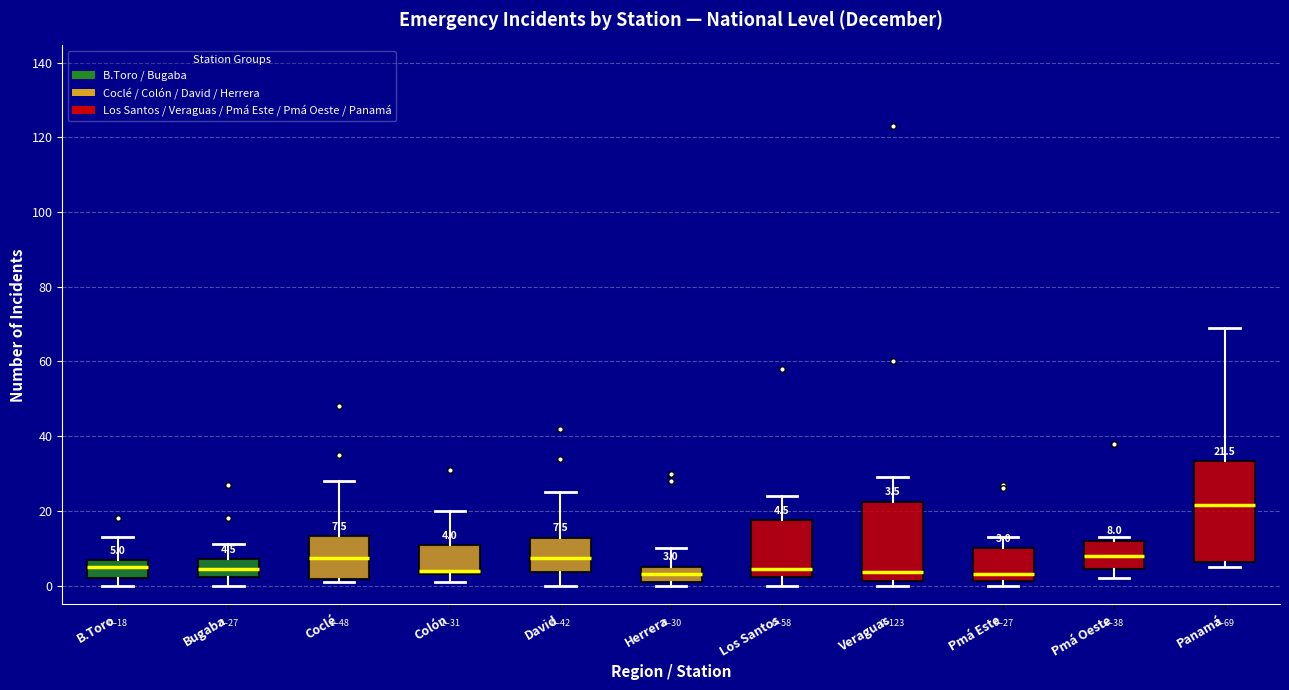

Which box's median line is the highest?

Panamá